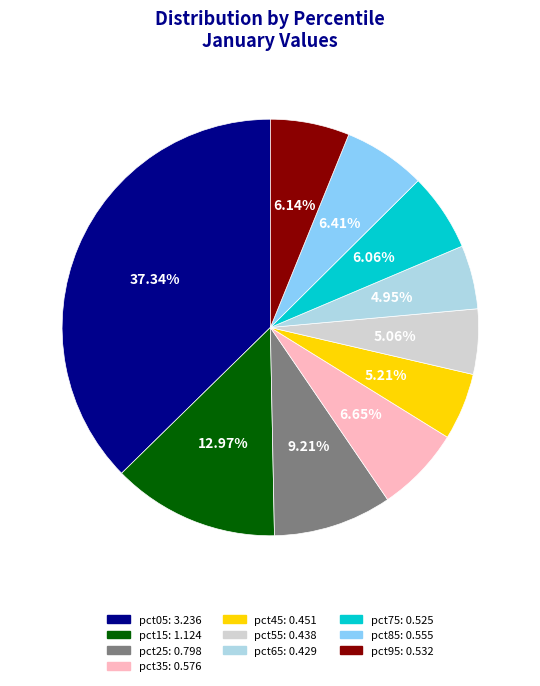

Count the number of slices in the pie.

10